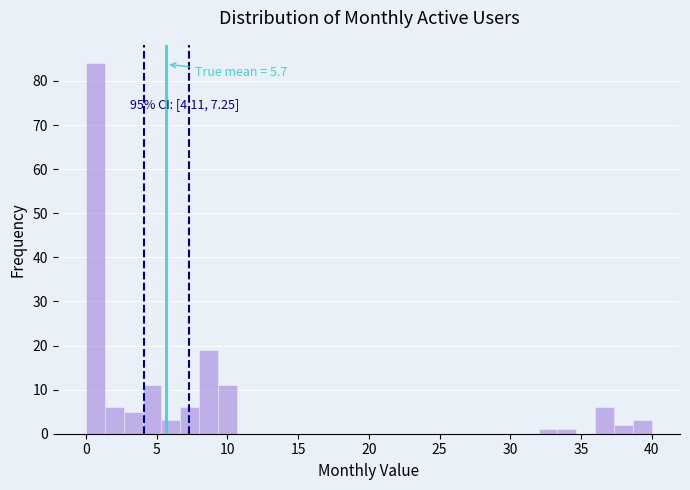

Read against the x-axis, roughly where is the centre of the tallest bar?

0.5